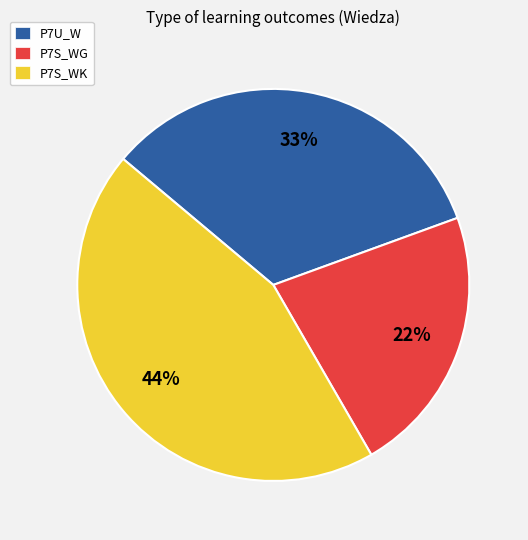

Do P7S_WG and P7U_W together represent more than half of the pie?

Yes